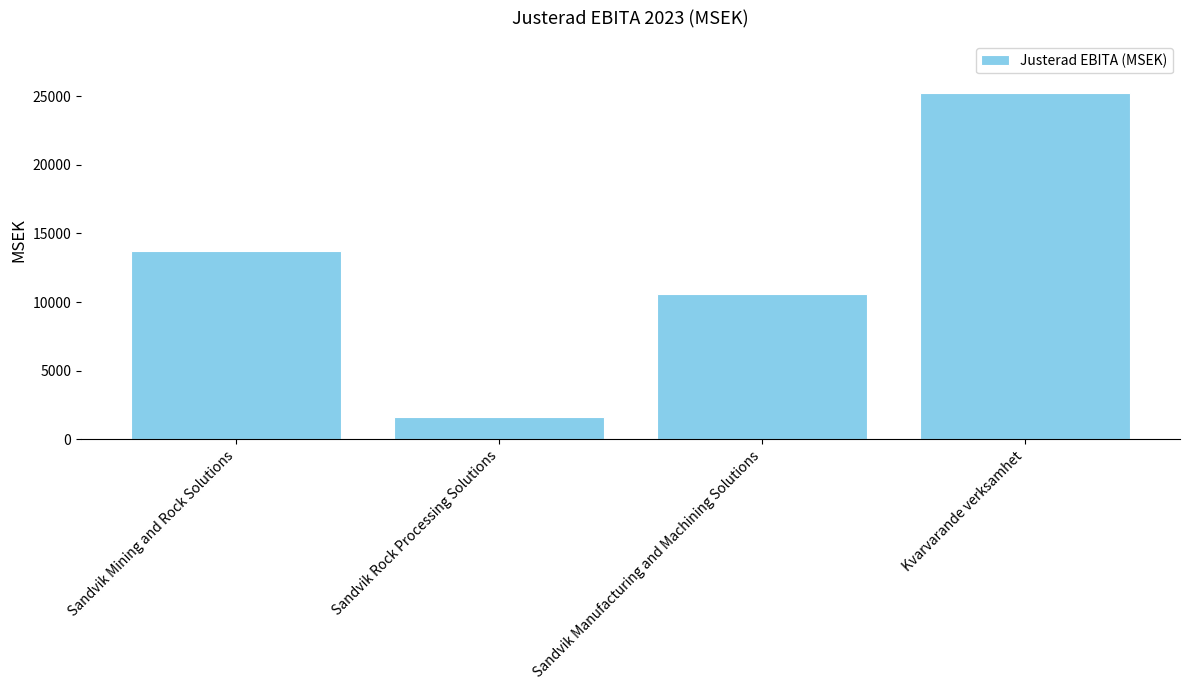

The value at Sandvik Manufacturing and Machining Solutions is 10597. True or false?

True